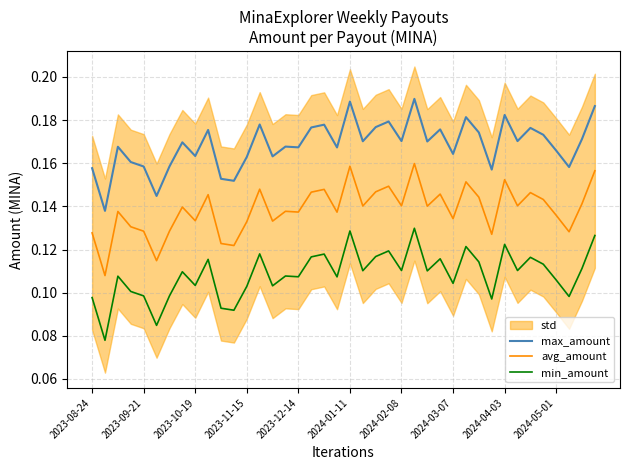

What is the difference between the second highest and minimum values in the max_amount series?

0.1